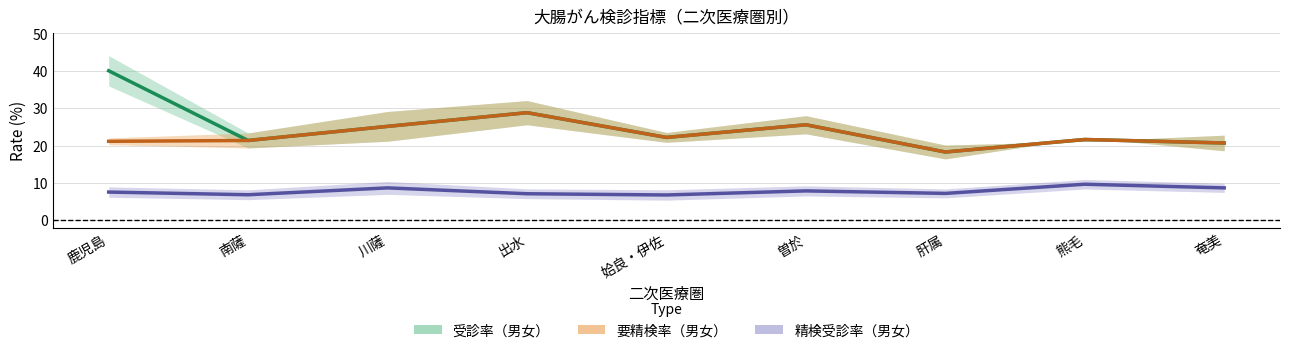

Between 南薩 and 奄美, which series saw the biggest shift?

精検受診率（女）（％）